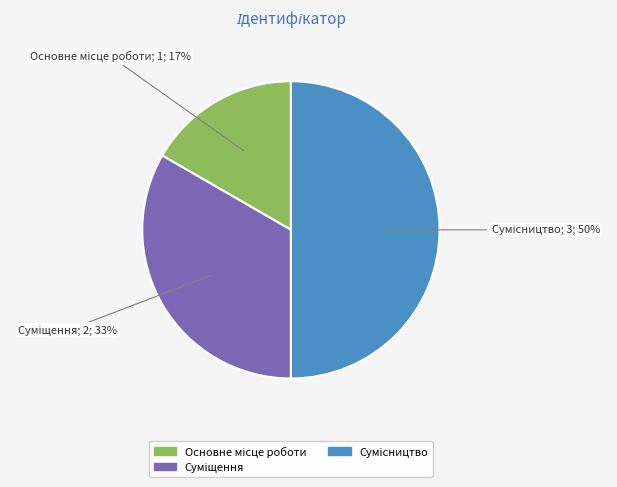

What is the smallest slice in the pie chart?

Основне місце роботи